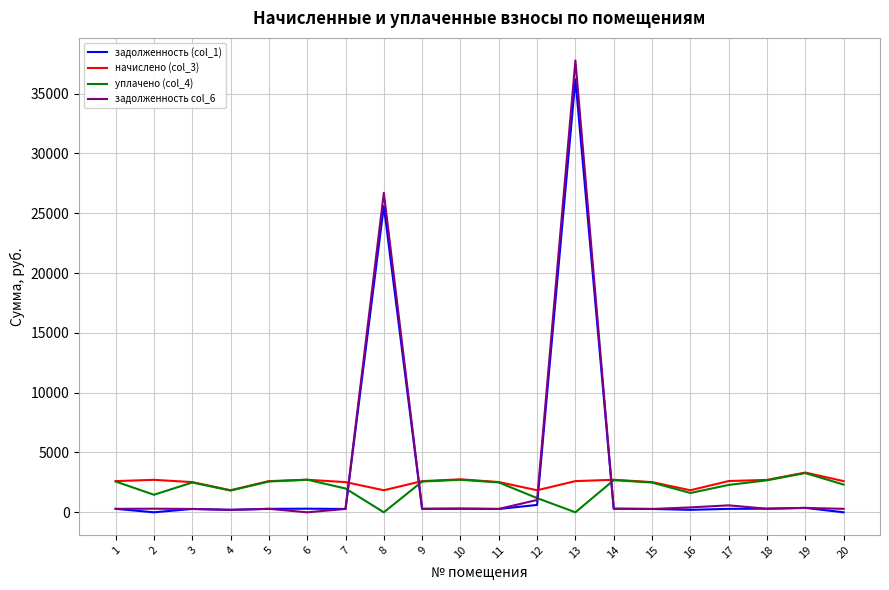

At which label does начислено (col_3) first exceed 2607?

1